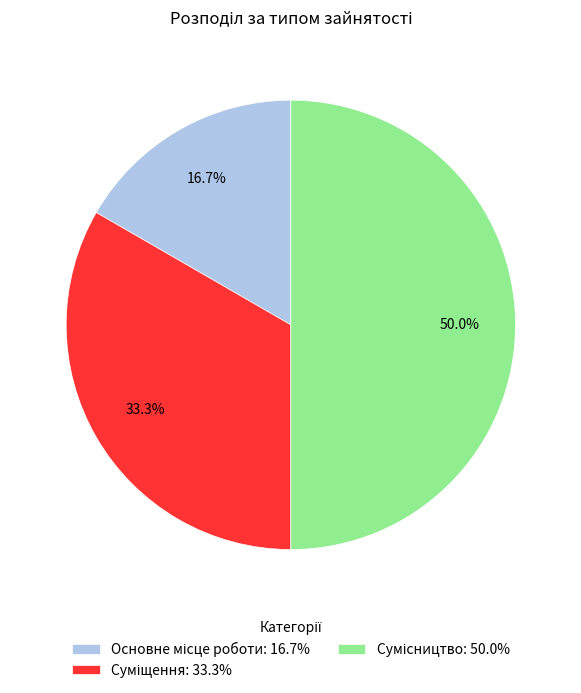

Is the sum of Суміщення and Сумісництво greater than half?

Yes